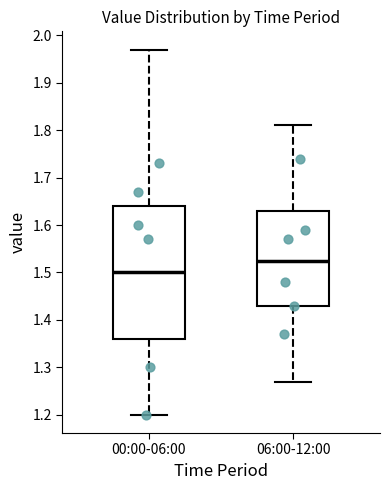

Where is the upper edge of the box for 06:00-12:00 on the y-axis? The values are not printed on the chart, so give them approximately, as read against the axis.

1.63